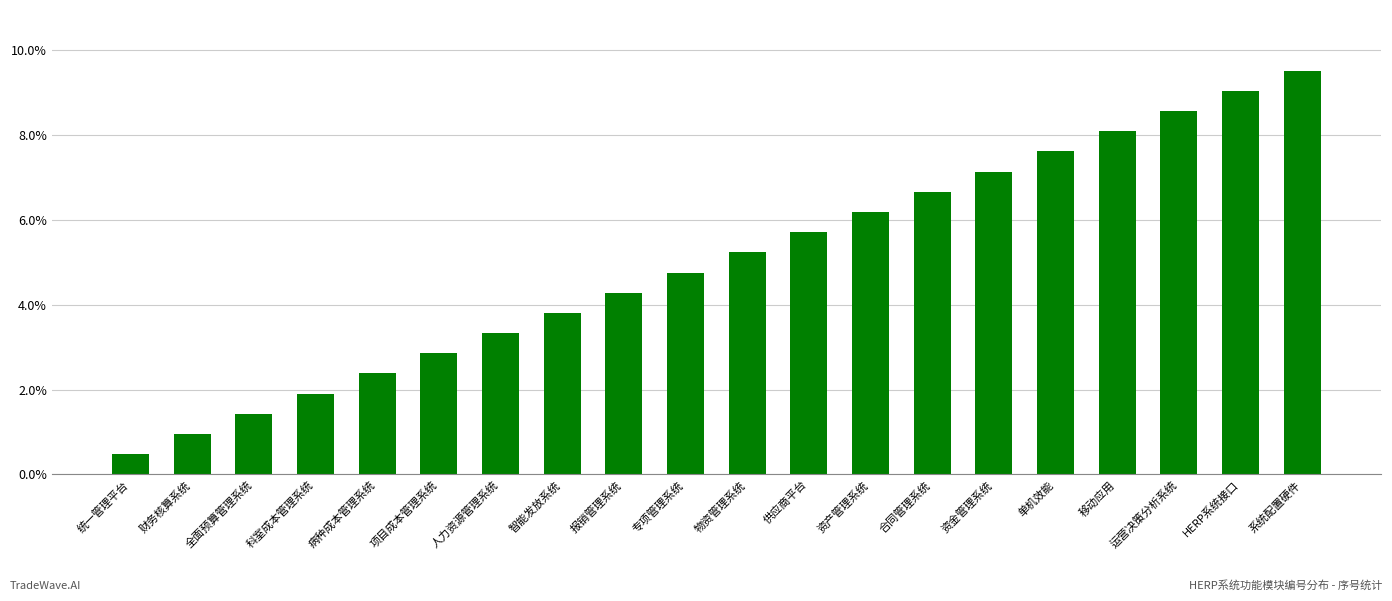

Between 资金管理系统 and 专项管理系统, which is larger?

资金管理系统